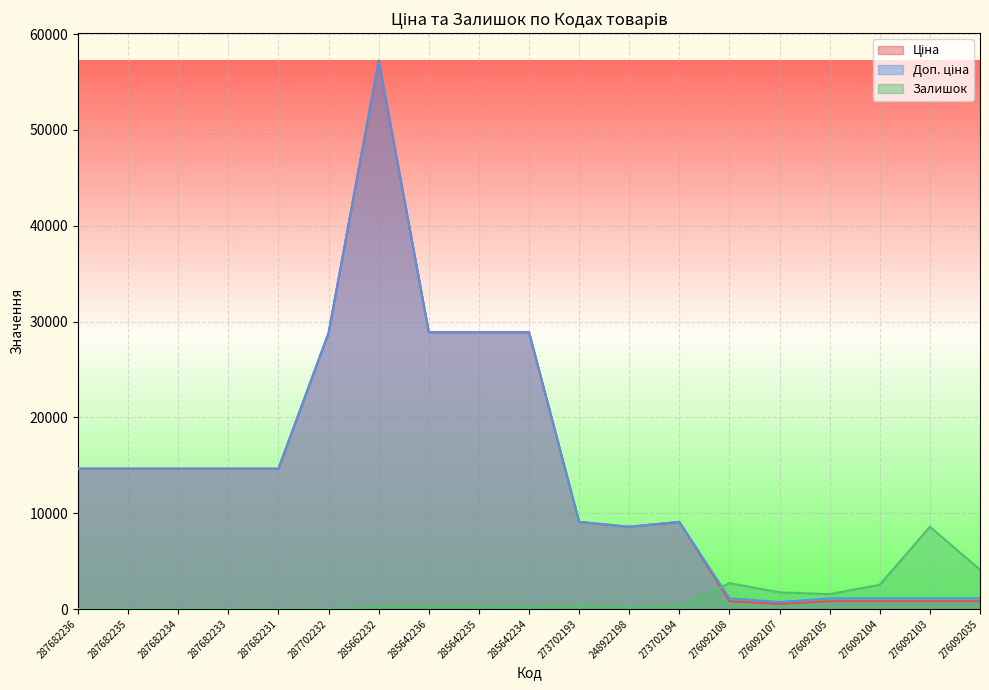

Which category has the lowest value across all series?

287682236